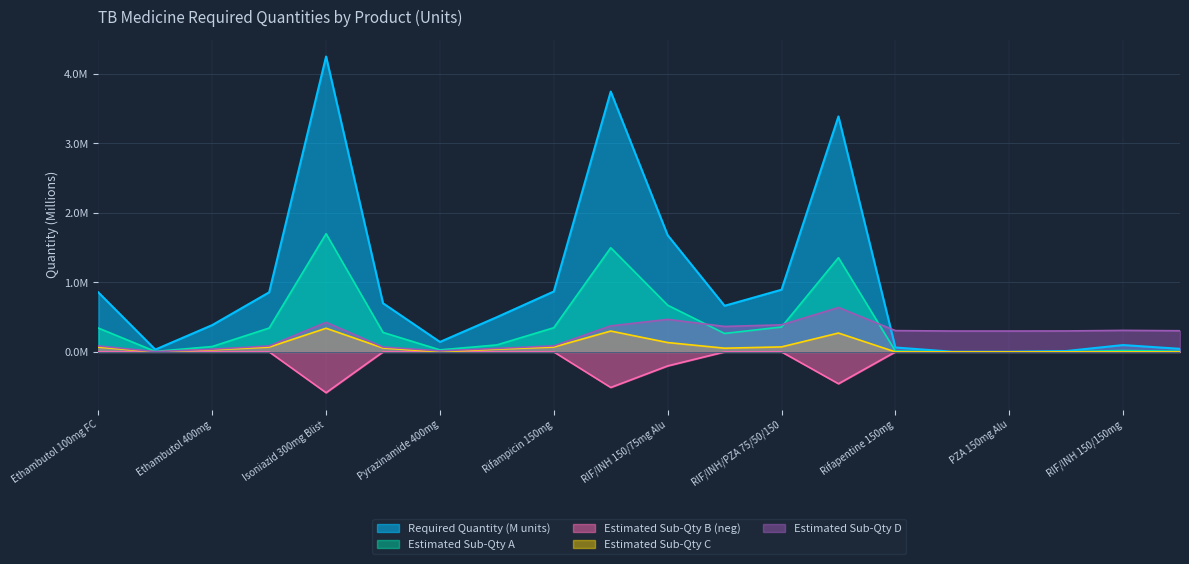

Reading left to right, extract all data points from this chart.

0.9	0.0	0.4	0.9	4.3	0.7	0.1	0.5	0.9	3.7	1.7	0.7	0.9	3.4	0.1	0.0	0.0	0.0	0.1	0.0